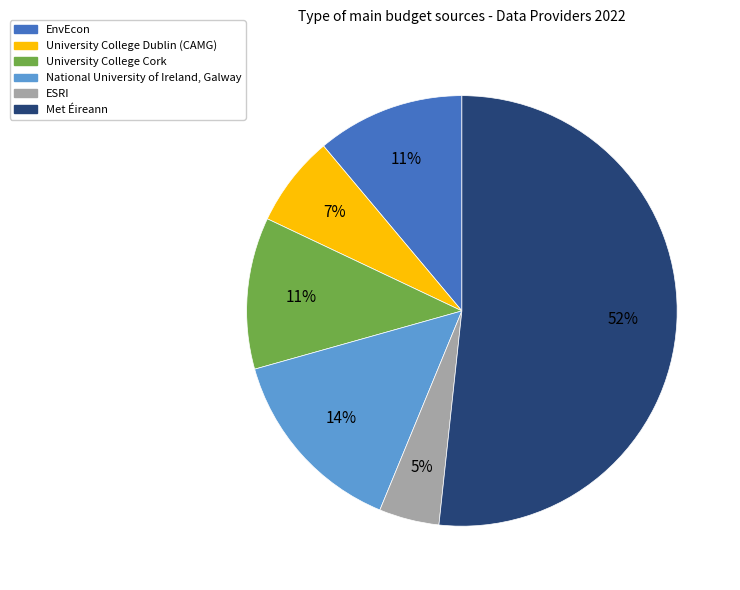

Count the number of slices in the pie.

6